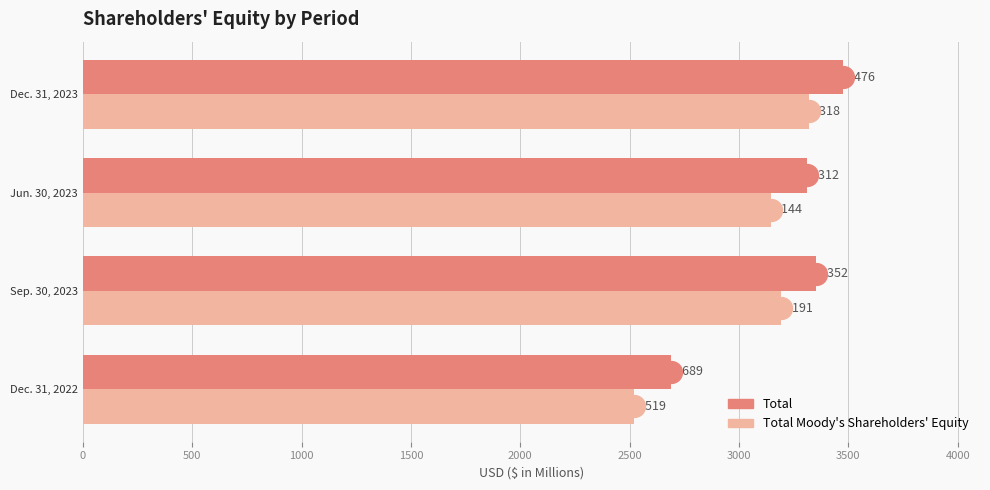

Which series has the largest range (max minus min)?

Total Moody's Shareholders' Equity